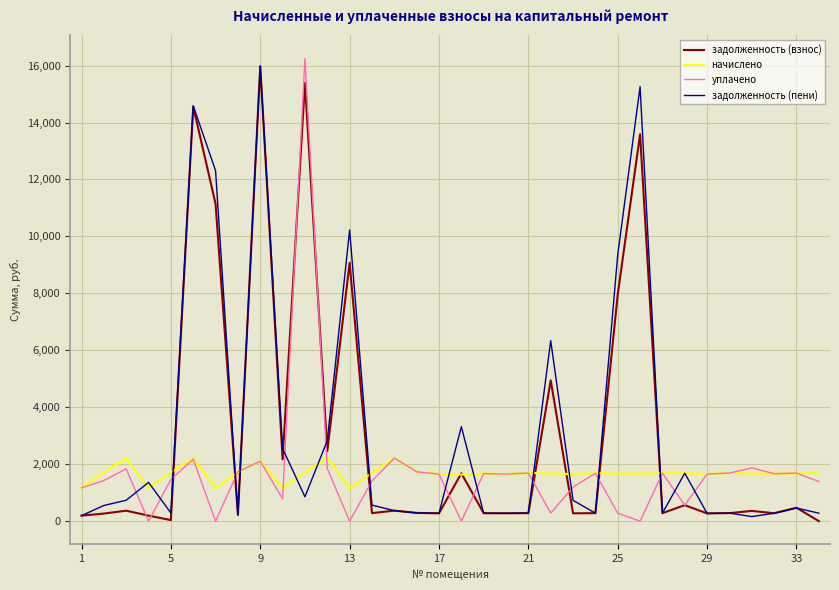

What is the greatest value displayed?

16247.6